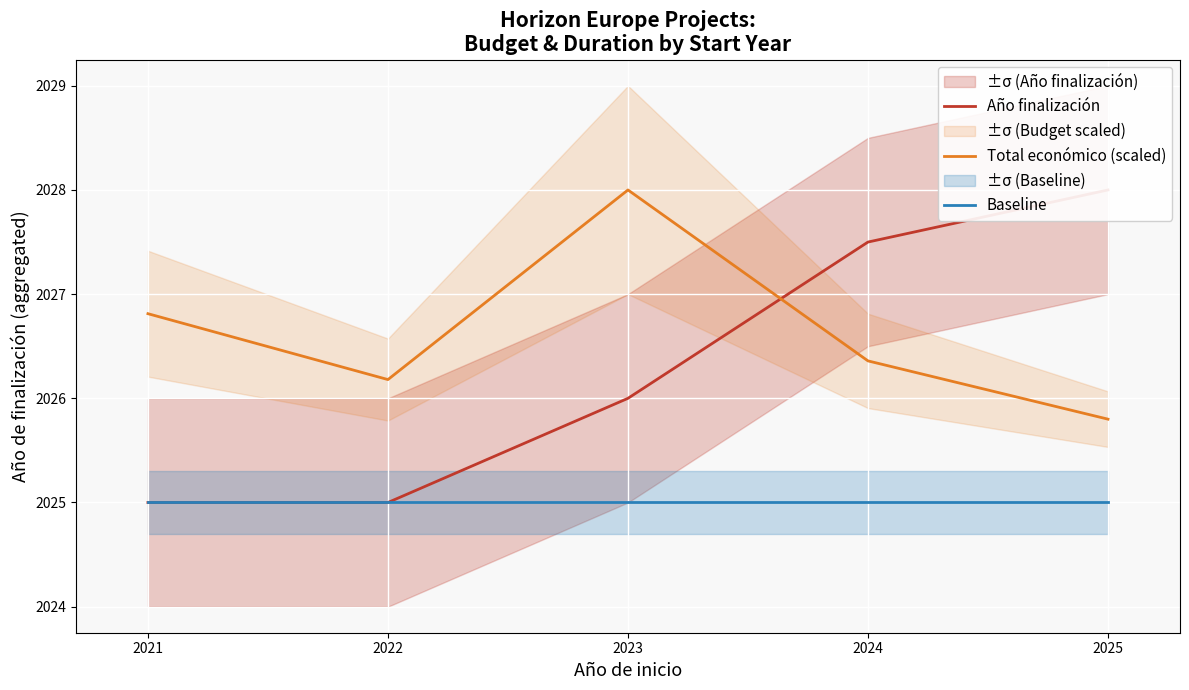

Reading right to left, extract all data points from this chart.

Año finalización: 2028.0	2027.5	2026.0	2025.0	2025.0
Total económico (scaled): 2025.8	2026.4	2028.0	2026.2	2026.8
Baseline: 2025.0	2025.0	2025.0	2025.0	2025.0